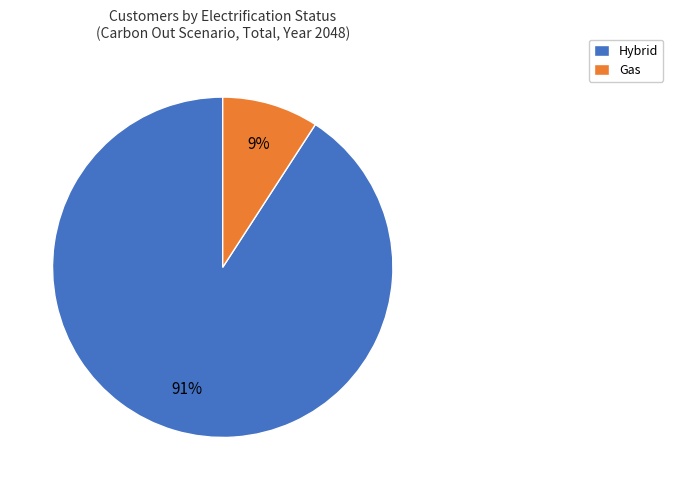

Which category has the biggest portion of the pie?

Hybrid